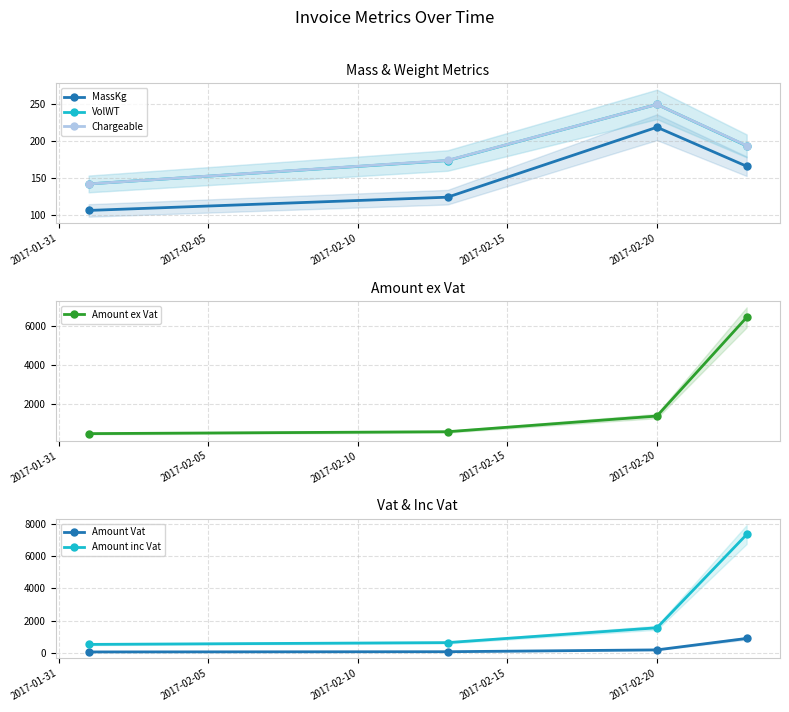

What is the sum of all Chargeable values?

760.0